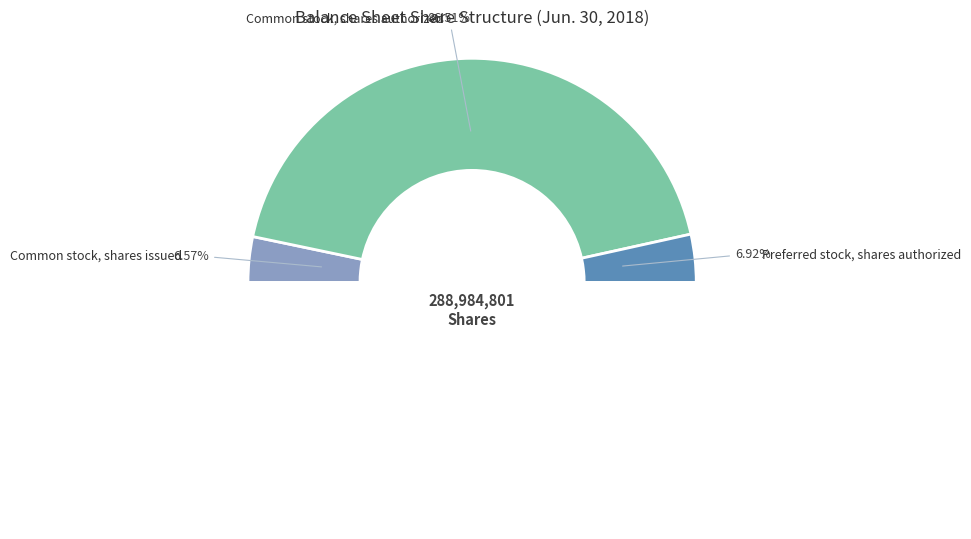

To the nearest percent, what is the difference between the largest and smallest slice percentages?

80%